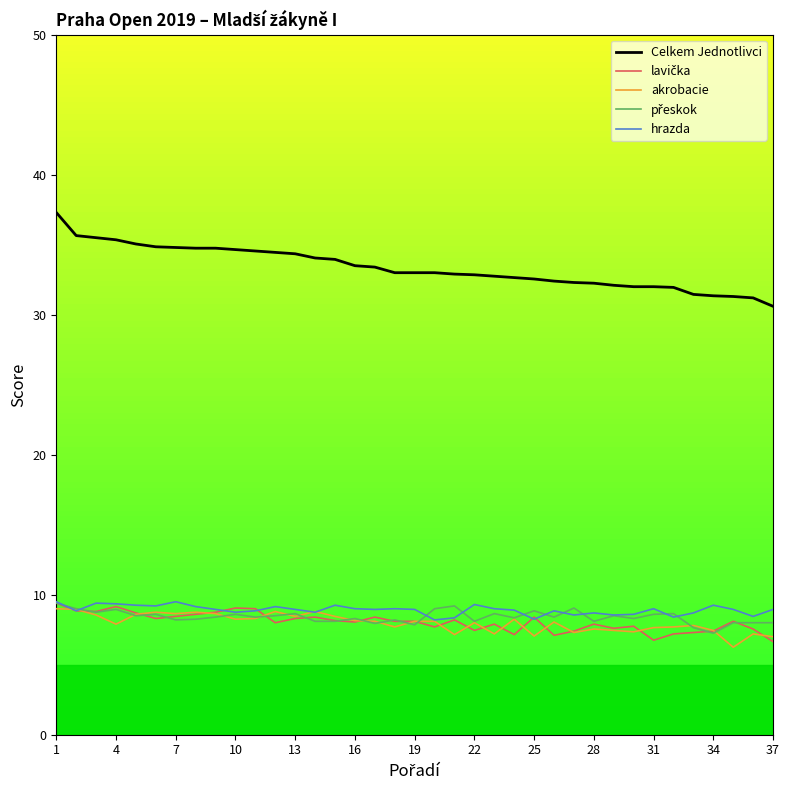

What is the greatest value displayed?

37.3